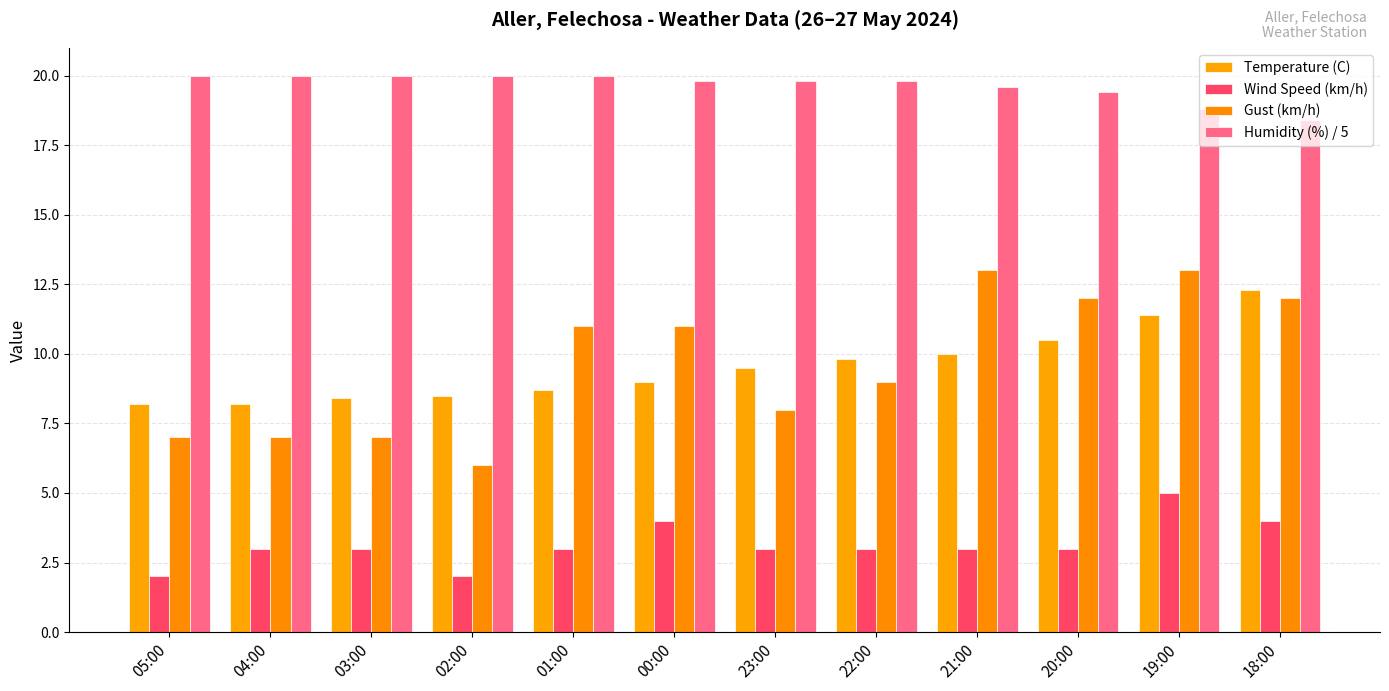

What is the sum of all Humidity (%) / 5 values?

235.6